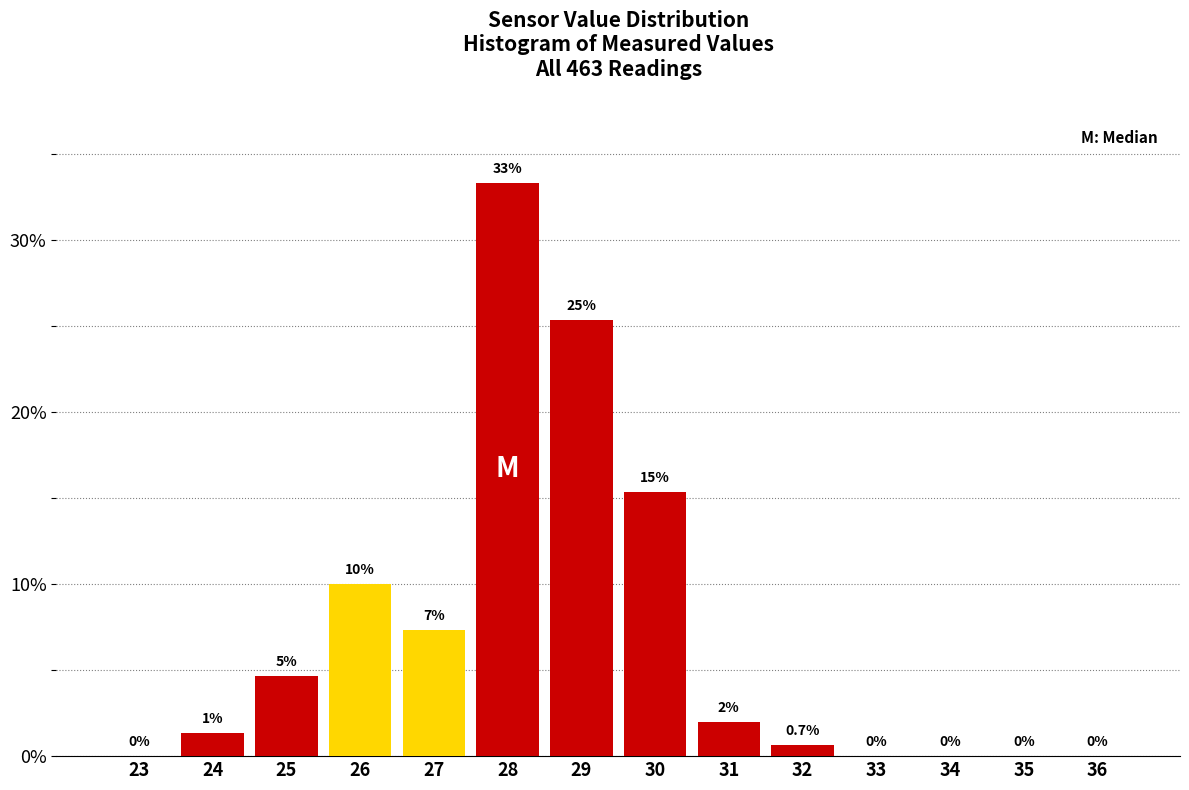

True or false: the data shows 2.8 at 26.

False